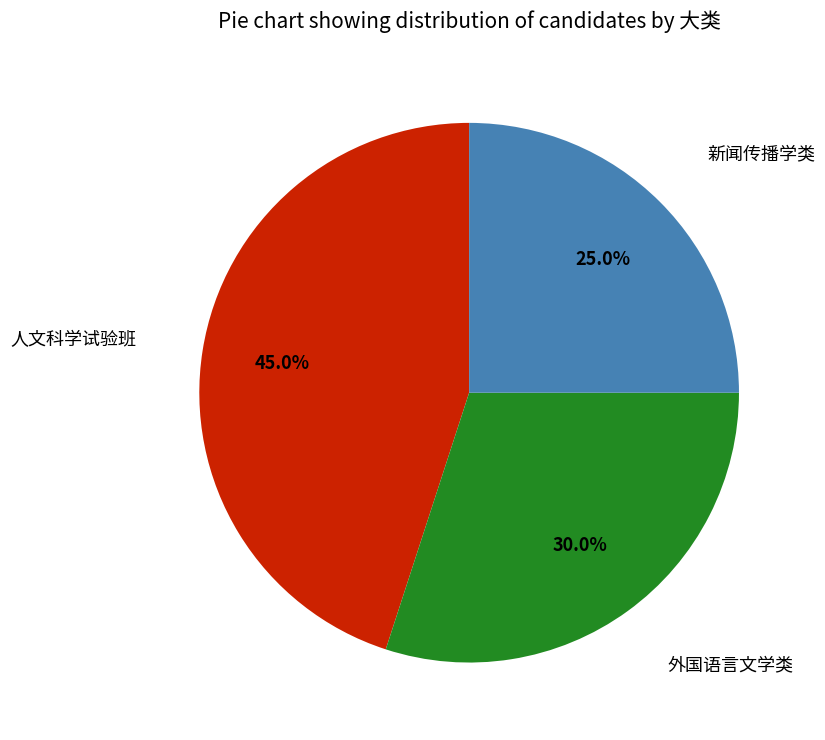

Rank the categories by value from lowest to highest.

新闻传播学类, 外国语言文学类, 人文科学试验班